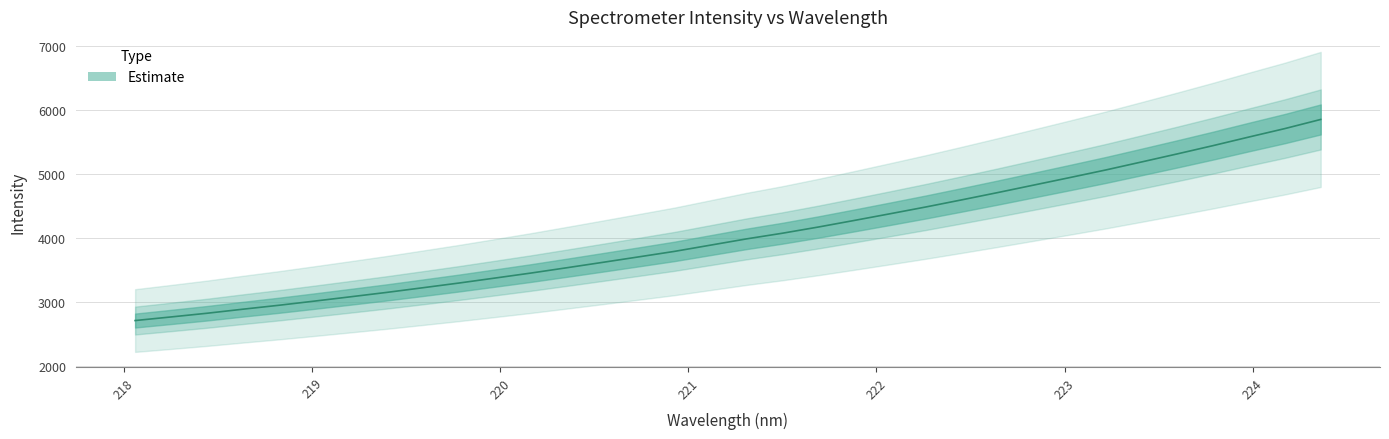

What is the smallest value displayed?

2715.0